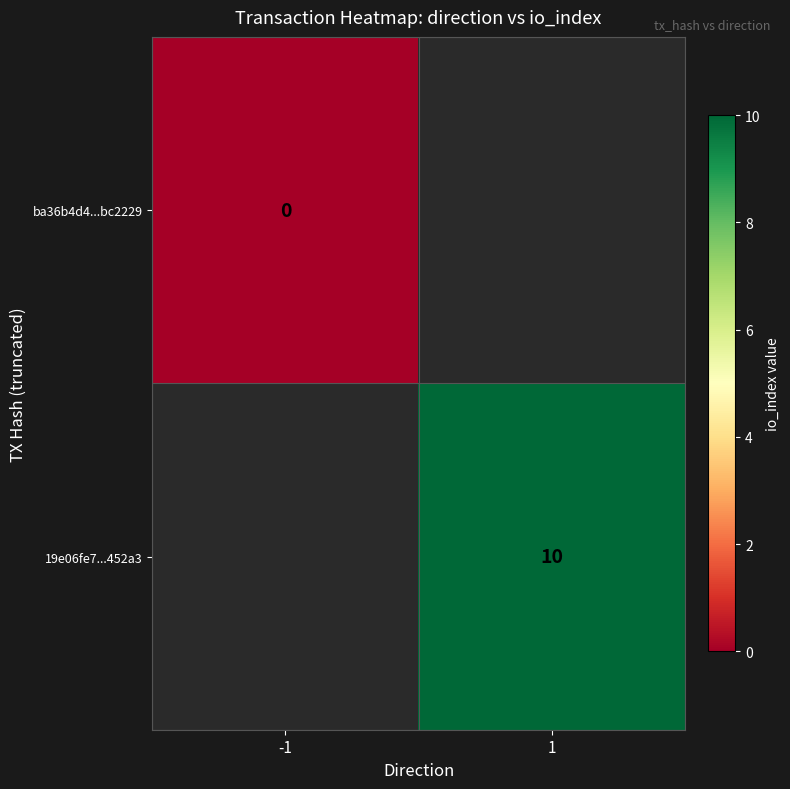

The 19e06fe7...452a3 series shows 10 at 1. True or false?

True